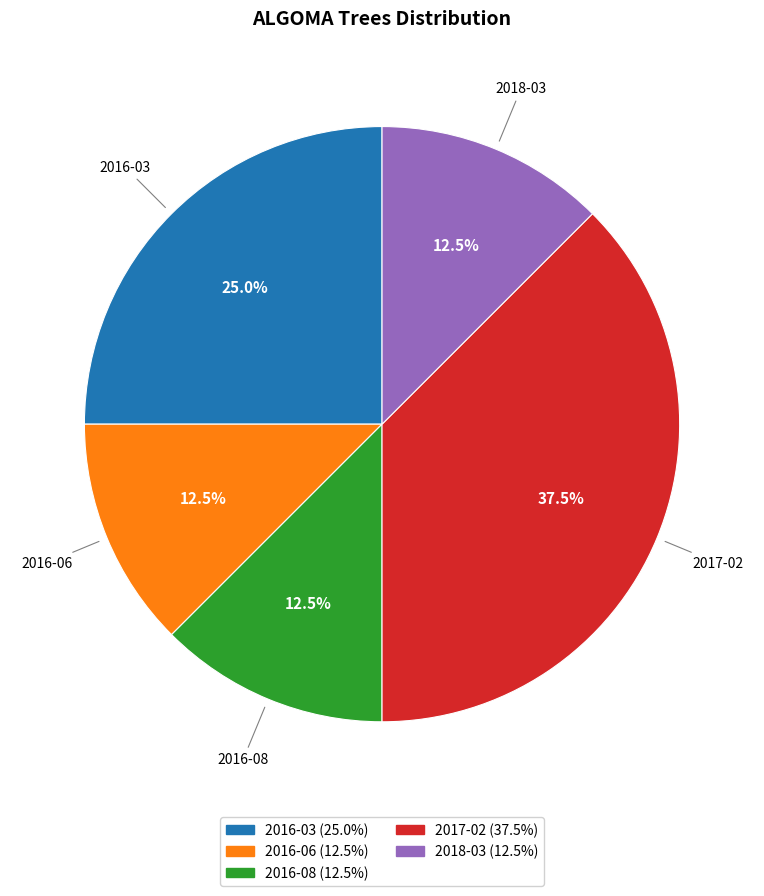

The 2018-03 slice represents 22% of the pie. True or false?

False